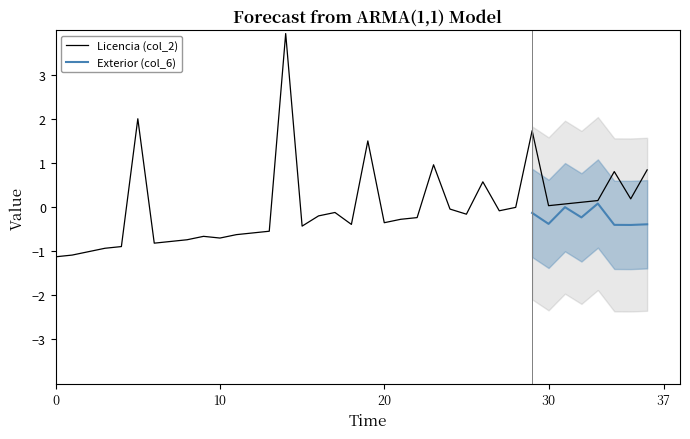

What is the value of the 9th point from the left?

-0.7